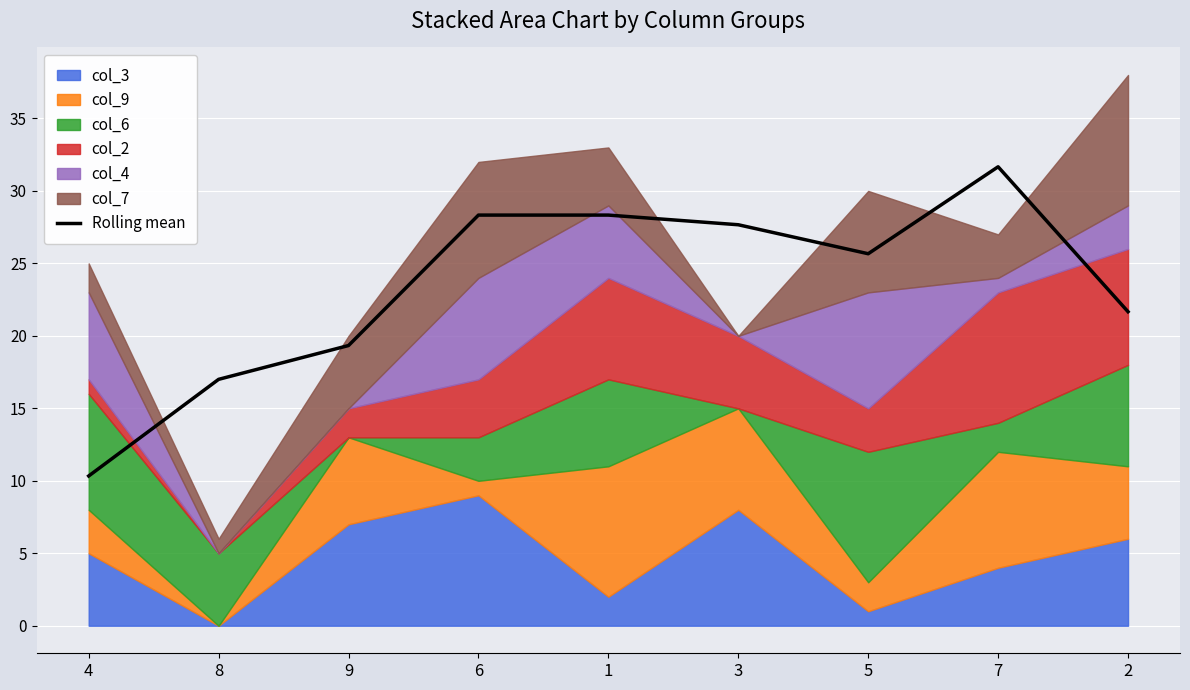

True or false: the data shows 13.9 at 2.

False